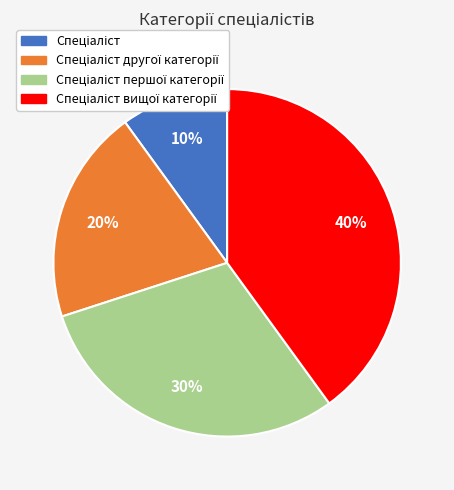

How many segments does this pie chart have?

4